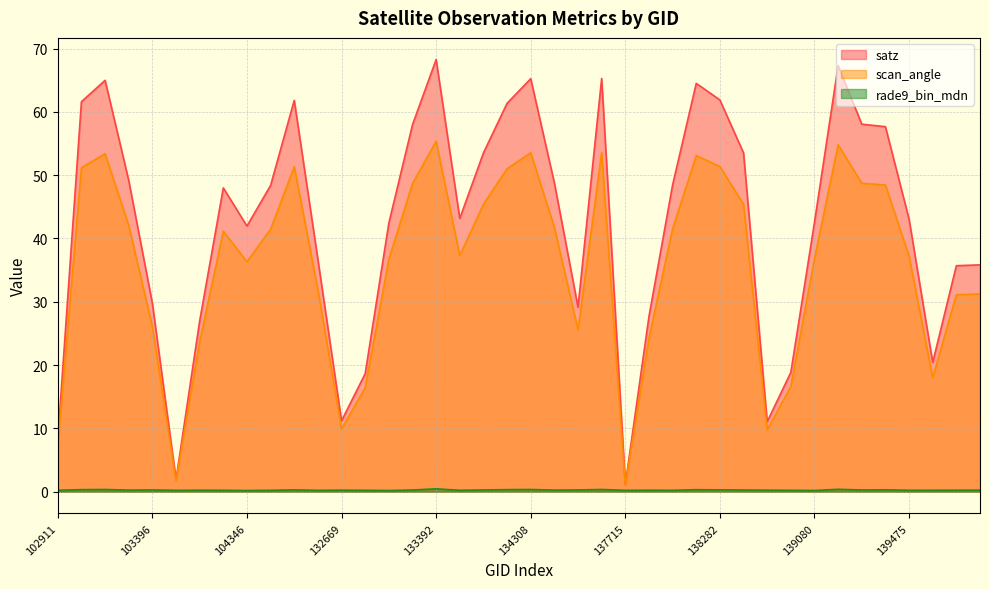

True or false: satz has more than 2 points higher than both neighbors.

True